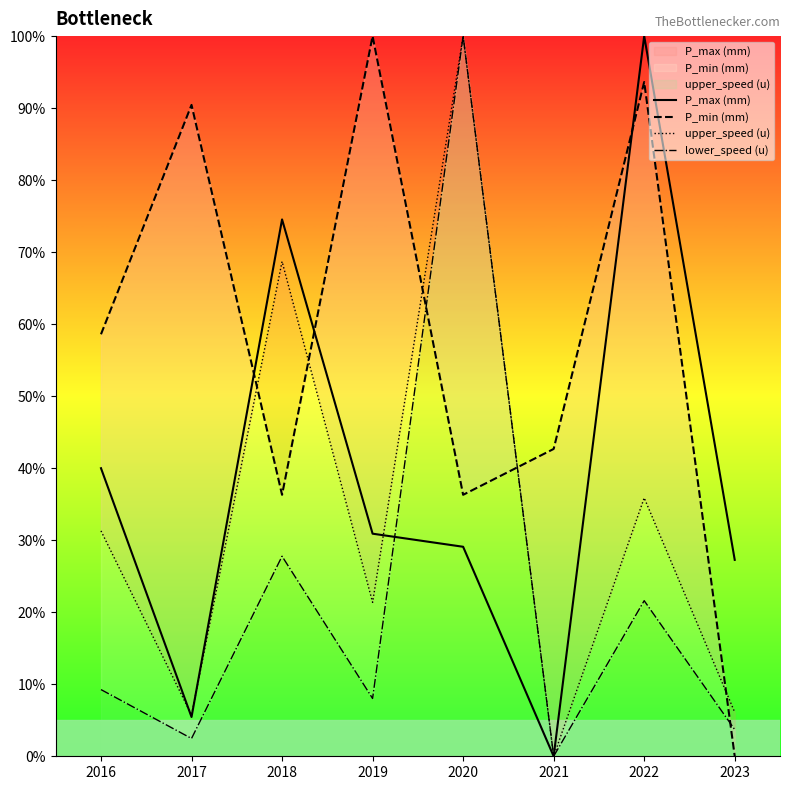

Where do lower_speed (u) and P_min (mm) first cross each other?

2019 and 2020